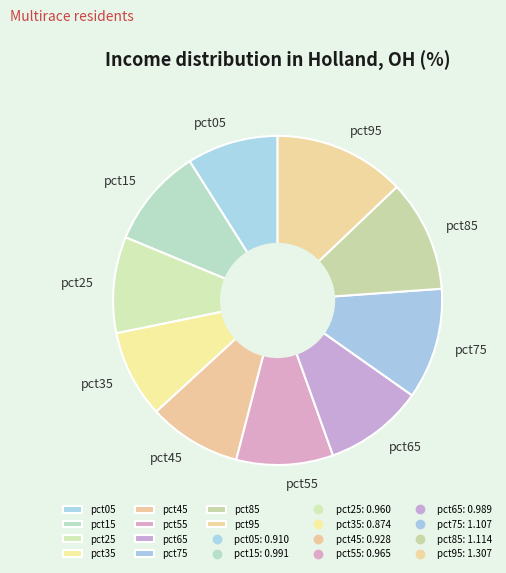

How many segments does this pie chart have?

10